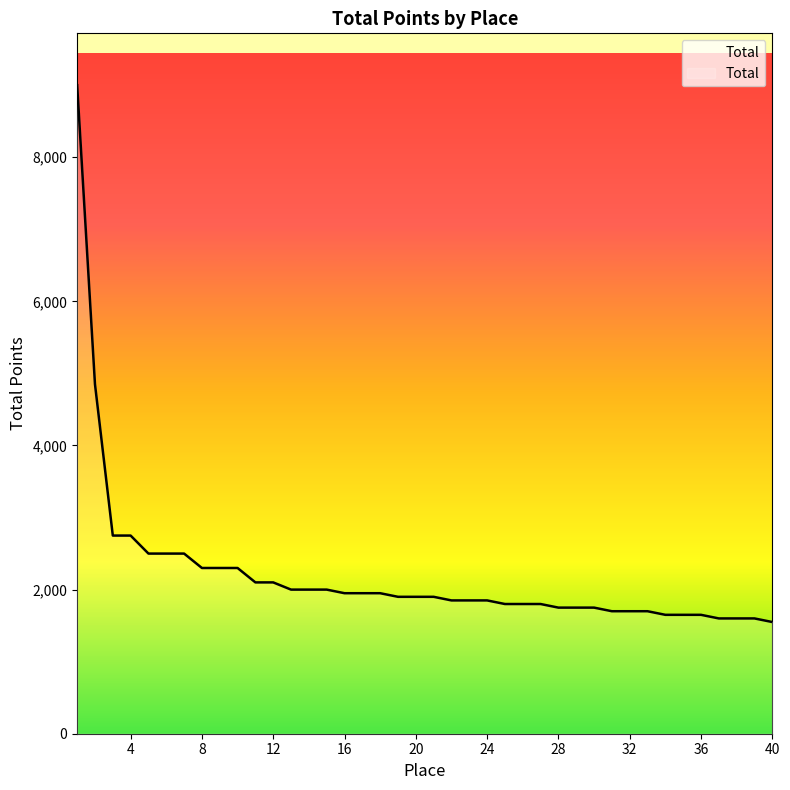

What is the difference between the maximum and minimum values?

7450